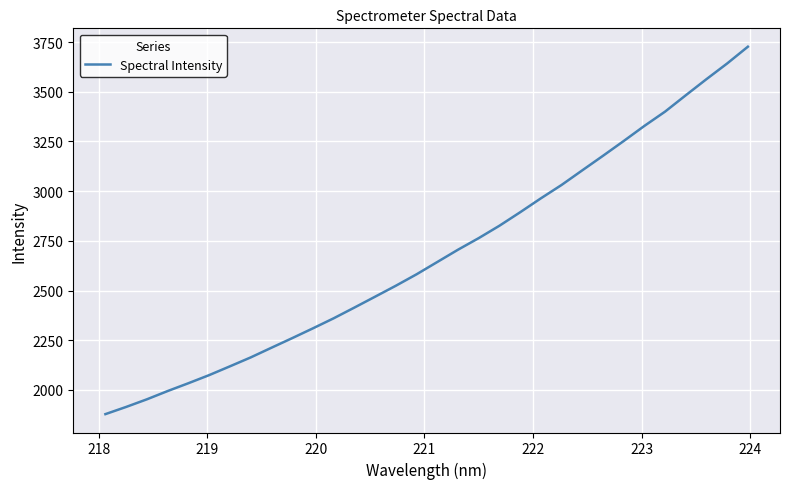

What is the greatest value displayed?

3726.7